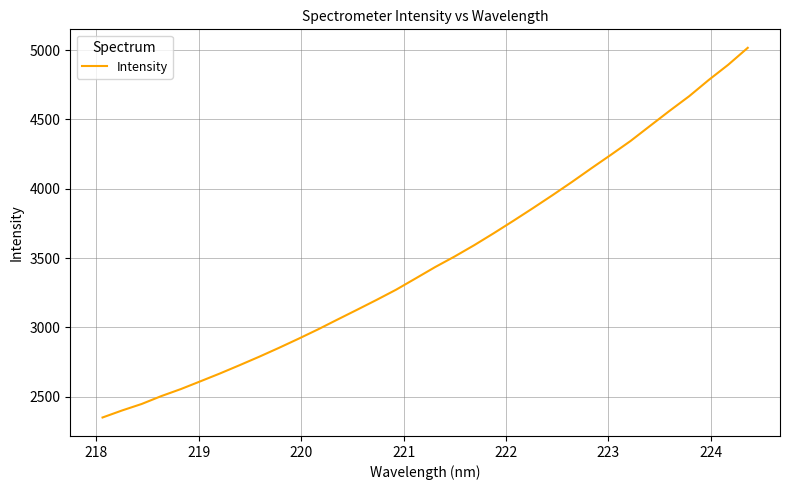

What is the difference between the maximum and minimum values?

2666.9